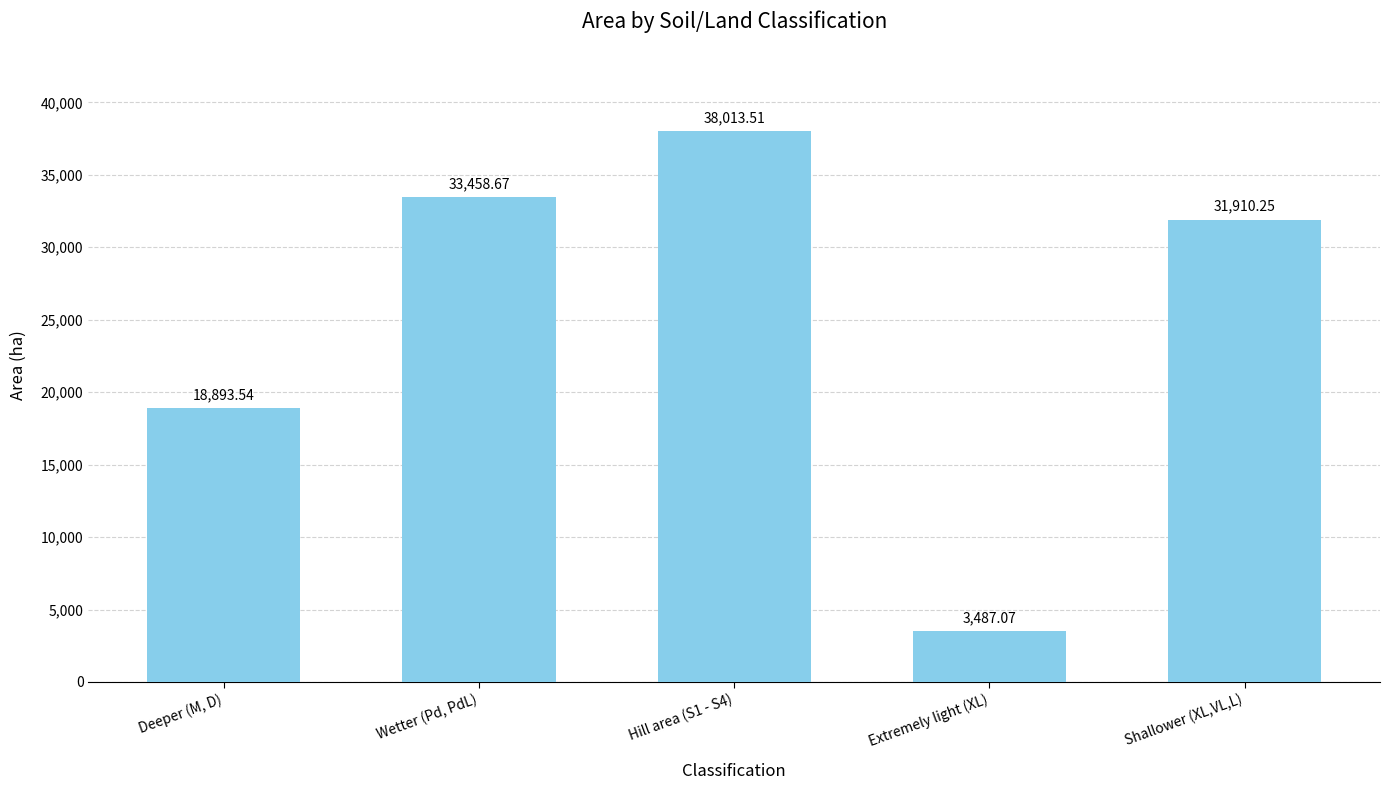

At which category does the chart reach its peak across all series?

Hill area (S1 - S4)